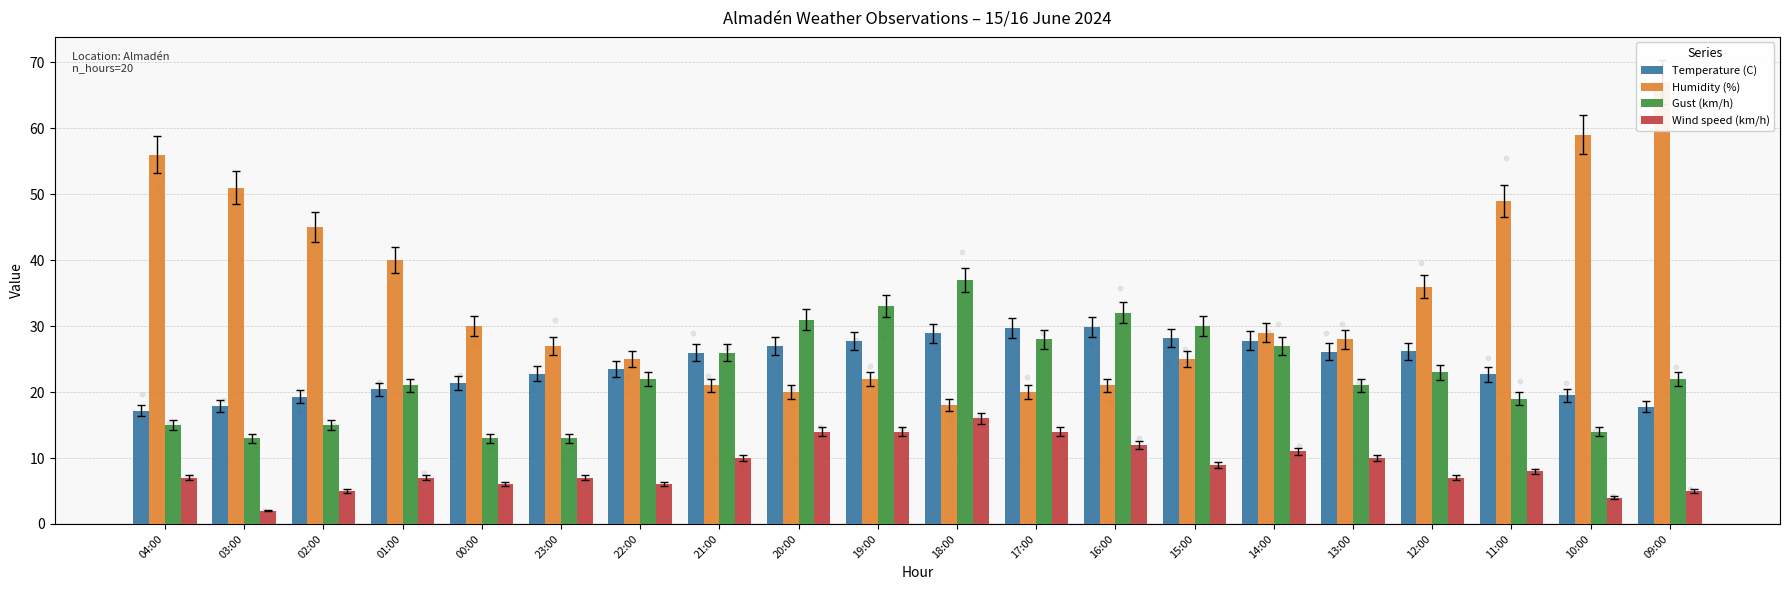

What are all the series names shown in the legend?

Temperature (C), Humidity (%), Gust (km/h), Wind speed (km/h)